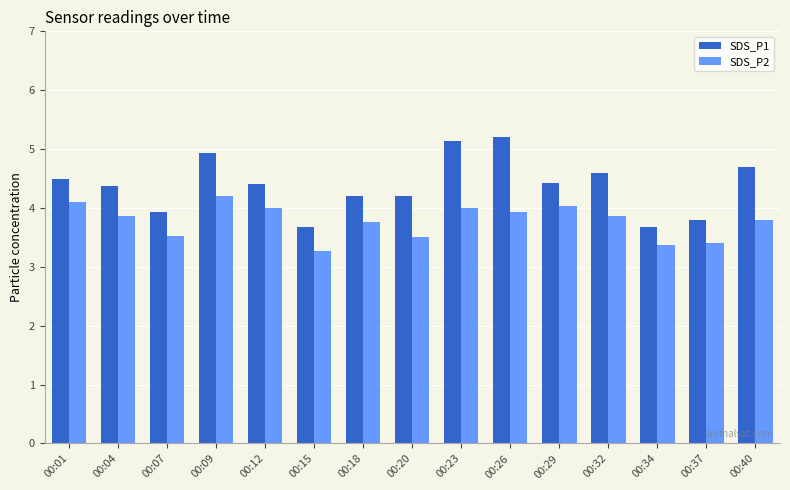

What is the value of the SDS_P2 bar at the 9th from the left?

4.0